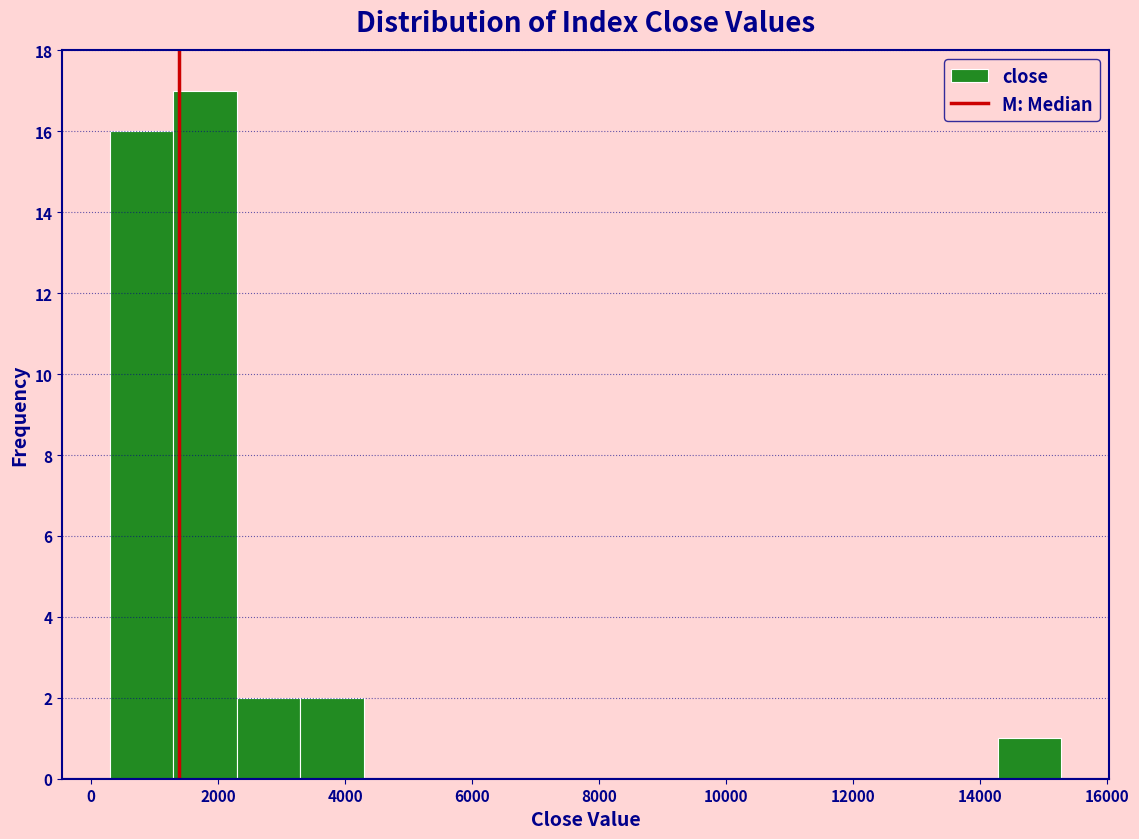

What is the height of the bar covering 3200 to 4200 on the x-axis? Neither the bar edges nor the heights are printed on the chart, so give them approximately, as read against the axes.

2